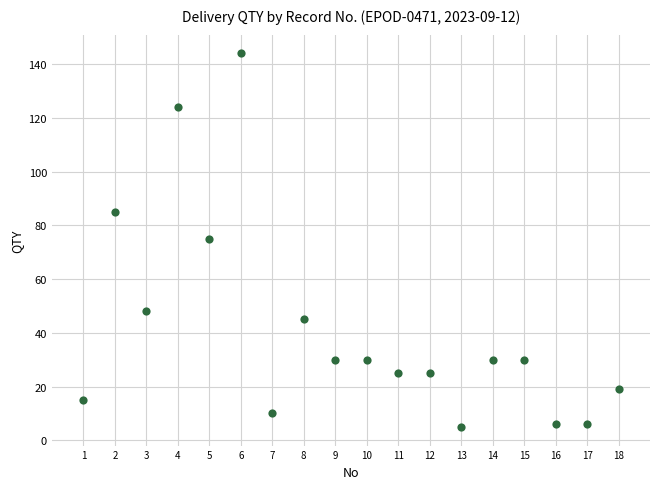

What is the range of Y values (max minus min)?

139